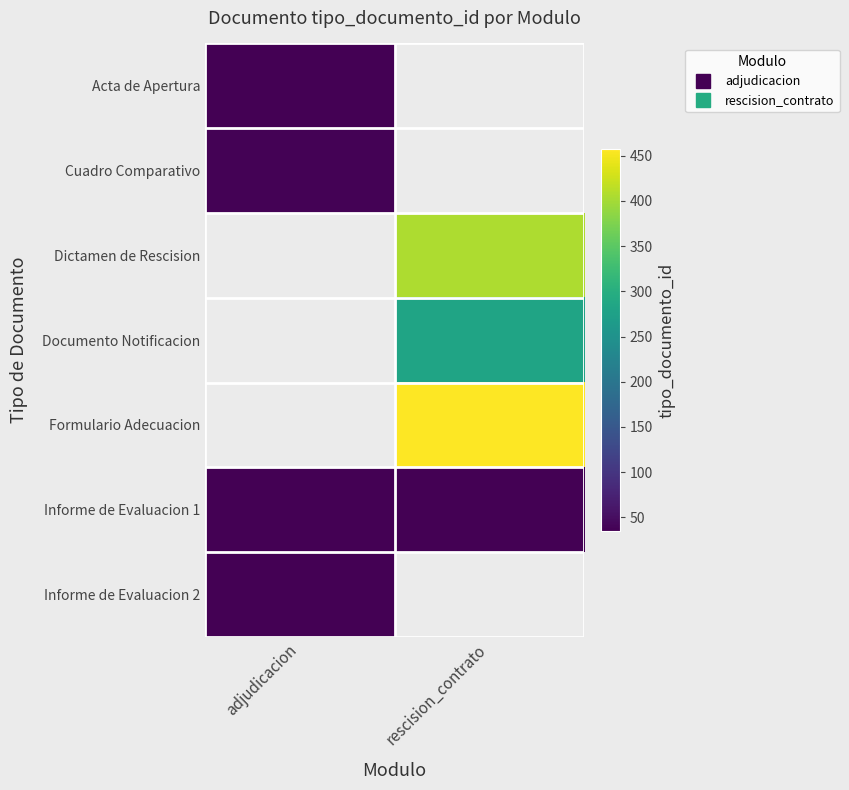

How many data points does each series have?

2